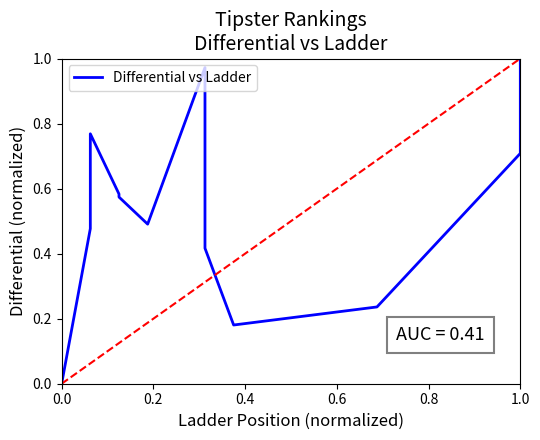

Is this an area chart (filled region under the line)?

No